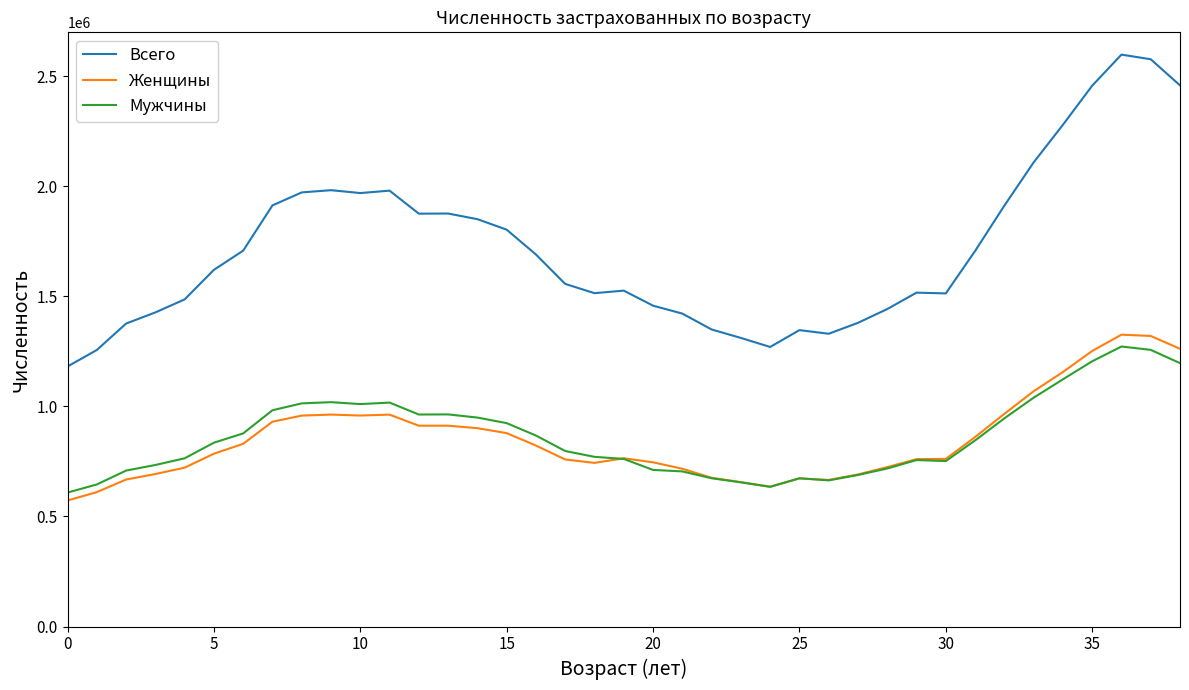

Which series has the widest spread of values?

Всего